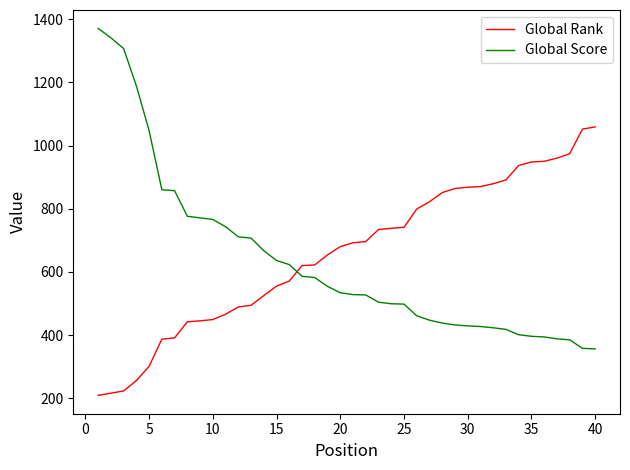

Which series has the widest spread of values?

Global Score